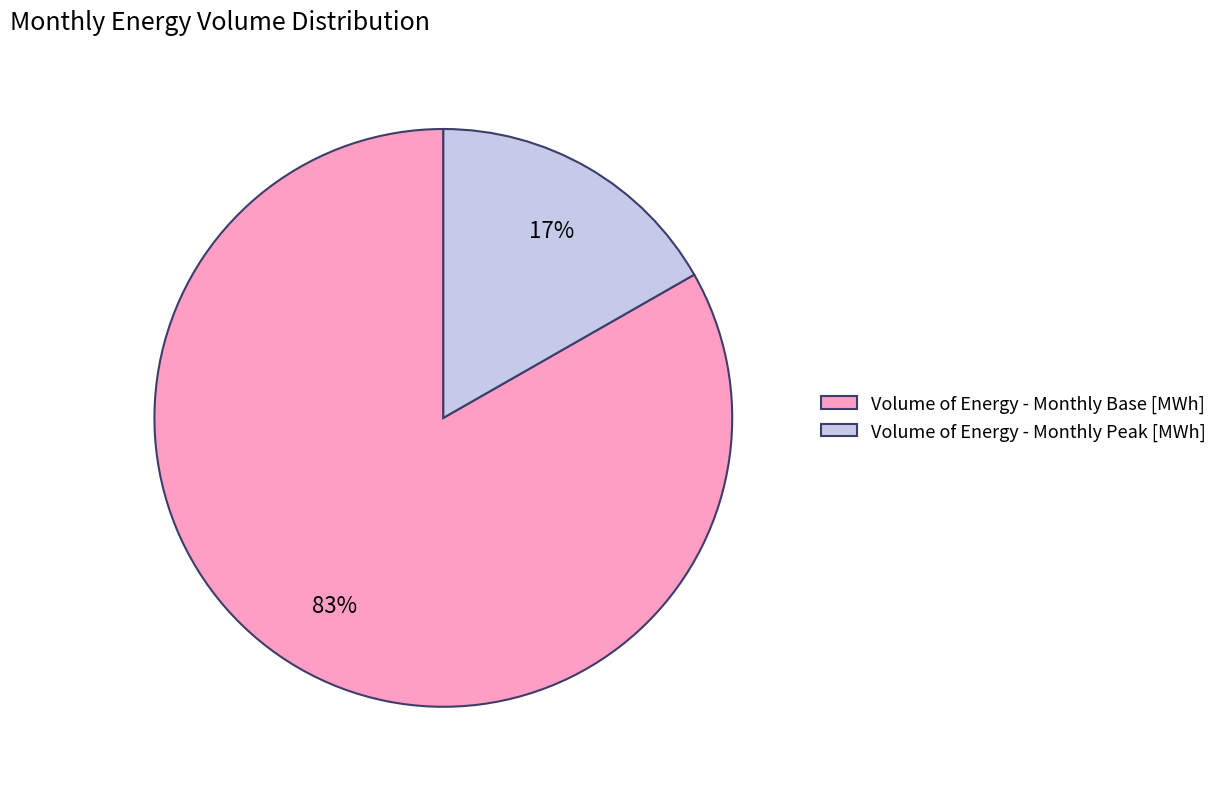

Do Volume of Energy - Monthly Peak [MWh] and Volume of Energy - Monthly Base [MWh] together represent more than half of the pie?

Yes